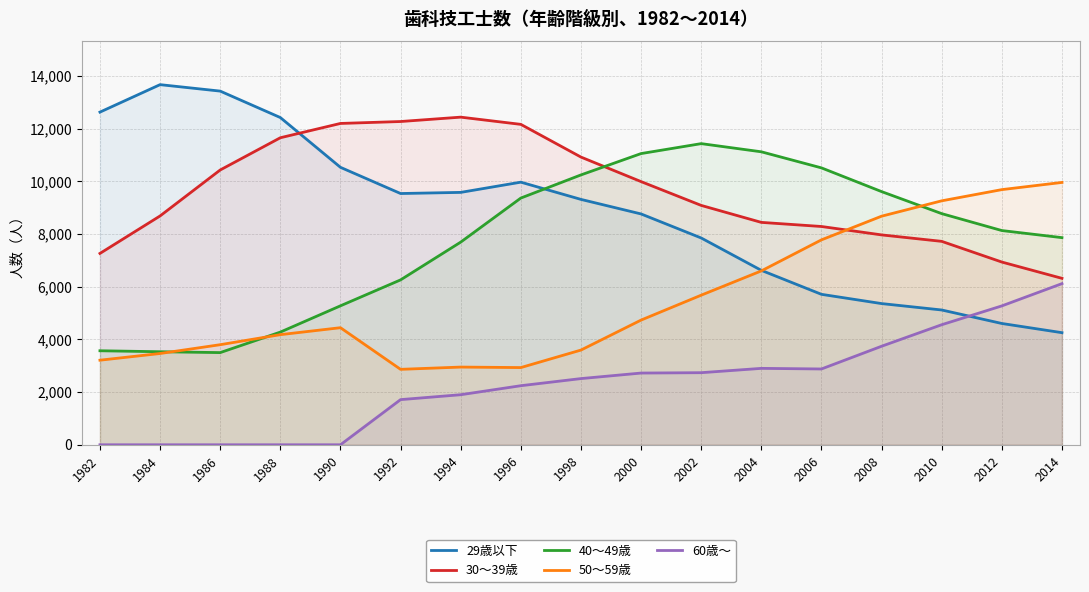

How many times do 60歳～ and 29歳以下 cross each other?

1